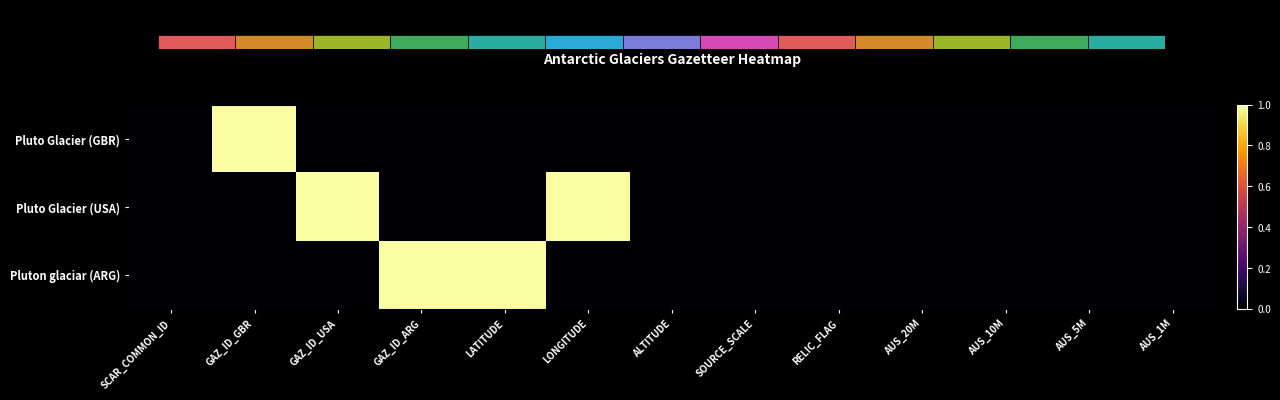

Reading right to left, what are all the values shown in this chart?

Pluto Glacier (GBR): AUS_1M=0	AUS_5M=0	AUS_10M=0	AUS_20M=0	RELIC_FLAG=0	SOURCE_SCALE=0	ALTITUDE=0	LONGITUDE=0	LATITUDE=0	GAZ_ID_ARG=0	GAZ_ID_USA=0	GAZ_ID_GBR=1	SCAR_COMMON_ID=0
Pluto Glacier (USA): AUS_1M=0	AUS_5M=0	AUS_10M=0	AUS_20M=0	RELIC_FLAG=0	SOURCE_SCALE=0	ALTITUDE=0	LONGITUDE=1	LATITUDE=0	GAZ_ID_ARG=0	GAZ_ID_USA=1	GAZ_ID_GBR=0	SCAR_COMMON_ID=0
Pluton glaciar (ARG): AUS_1M=0	AUS_5M=0	AUS_10M=0	AUS_20M=0	RELIC_FLAG=0	SOURCE_SCALE=0	ALTITUDE=0	LONGITUDE=0	LATITUDE=1	GAZ_ID_ARG=1	GAZ_ID_USA=0	GAZ_ID_GBR=0	SCAR_COMMON_ID=0